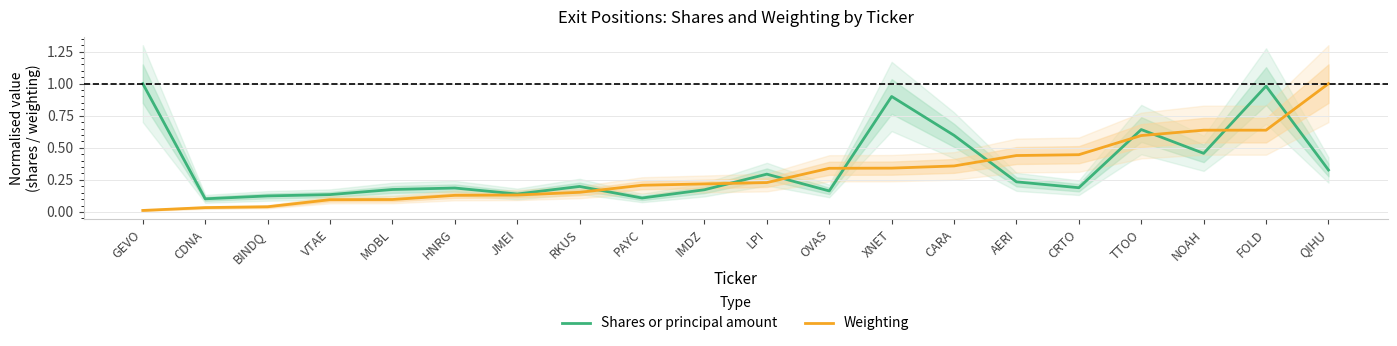

True or false: Shares or principal amount has a value of 0.3 at LPI.

True